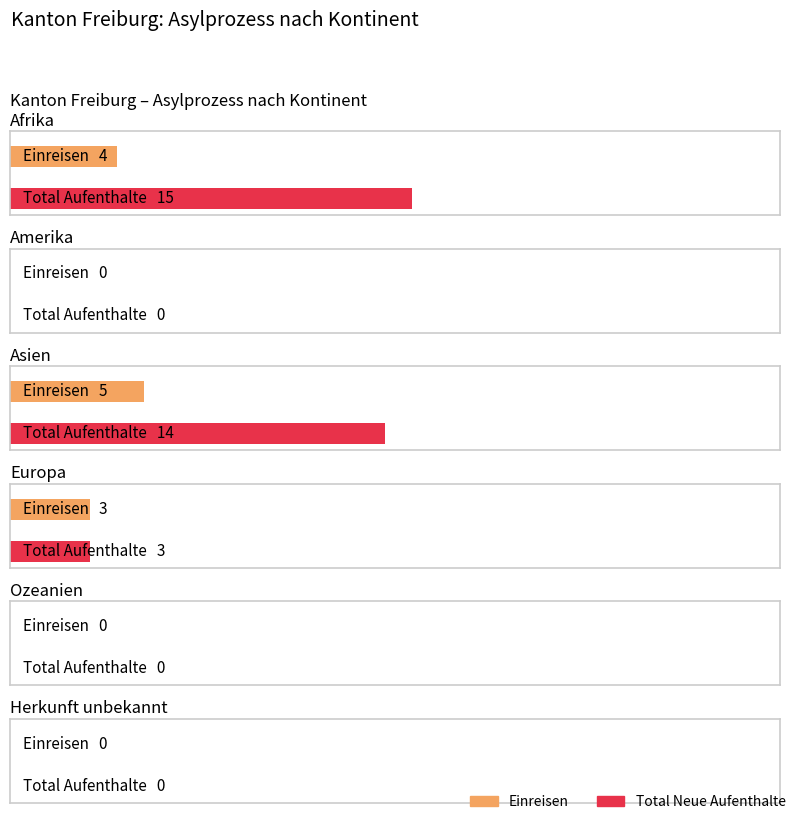

True or false: Einreisen has a value of 0 at Herkunft unbekannt.

True